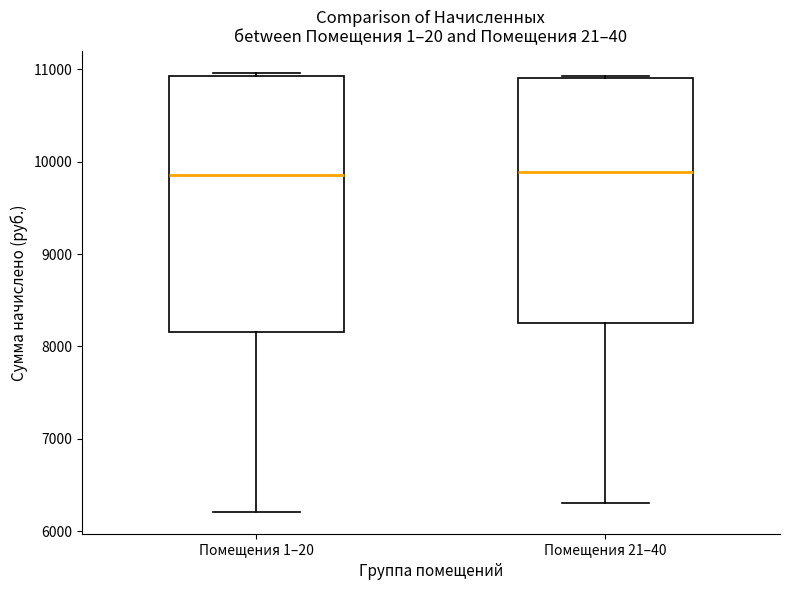

Comparing the boxes themselves (not the whiskers), which one is the tallest?

Помещения 1–20